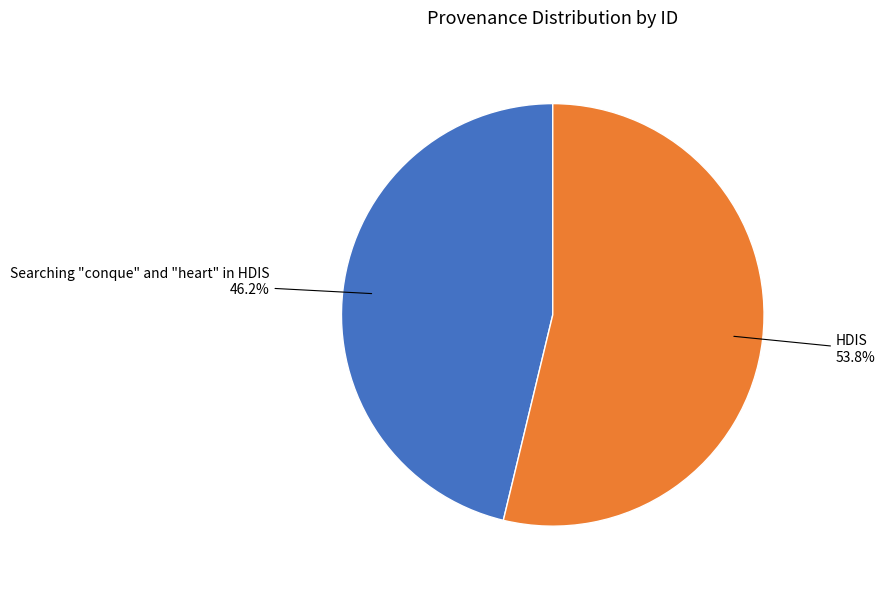

Does any single category account for the majority?

Yes